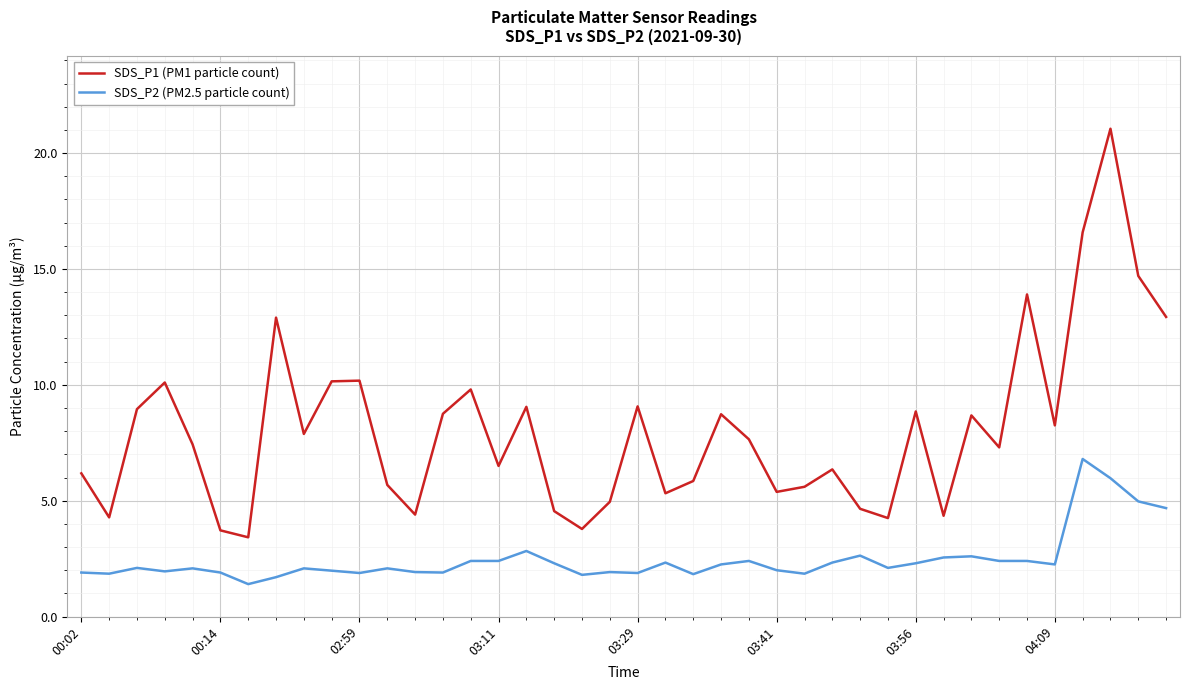

What is the difference between the maximum and minimum values in the SDS_P2 (PM2.5 particle count) series?

5.4